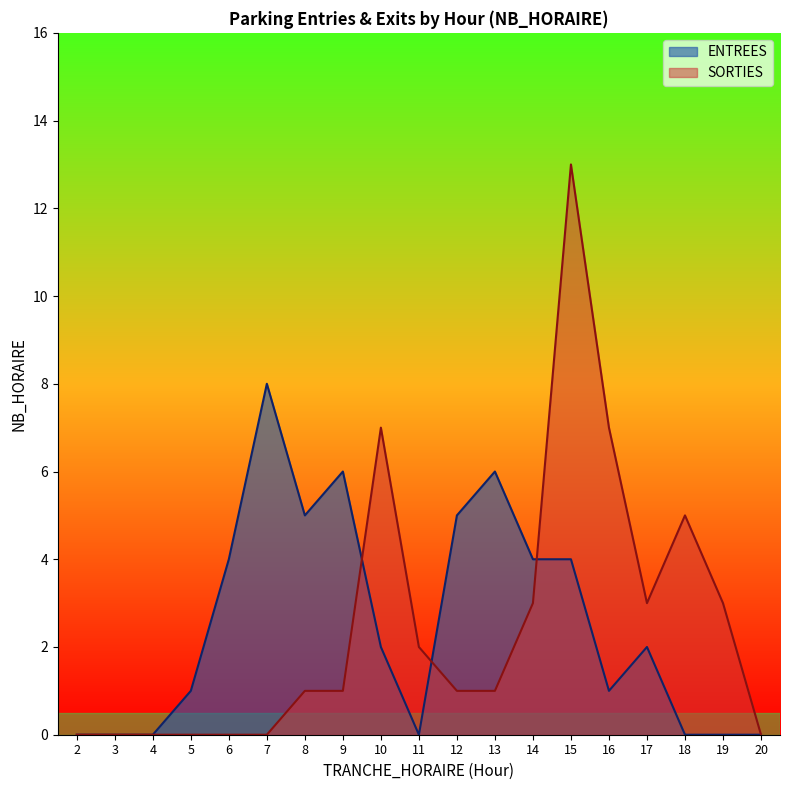

What is the approximate value of SORTIES at 10, to the nearest 5?

5